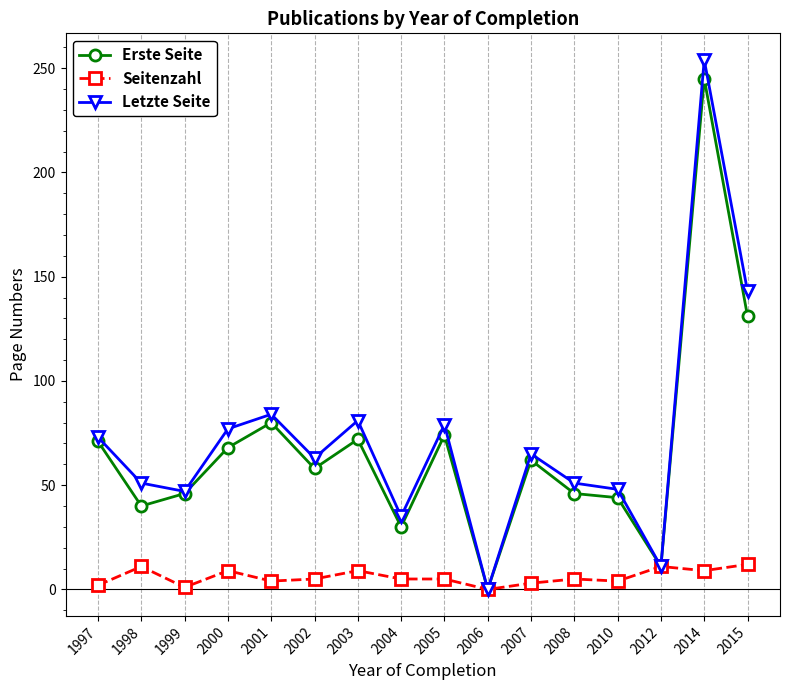

Which category has the highest value across all series?

2014